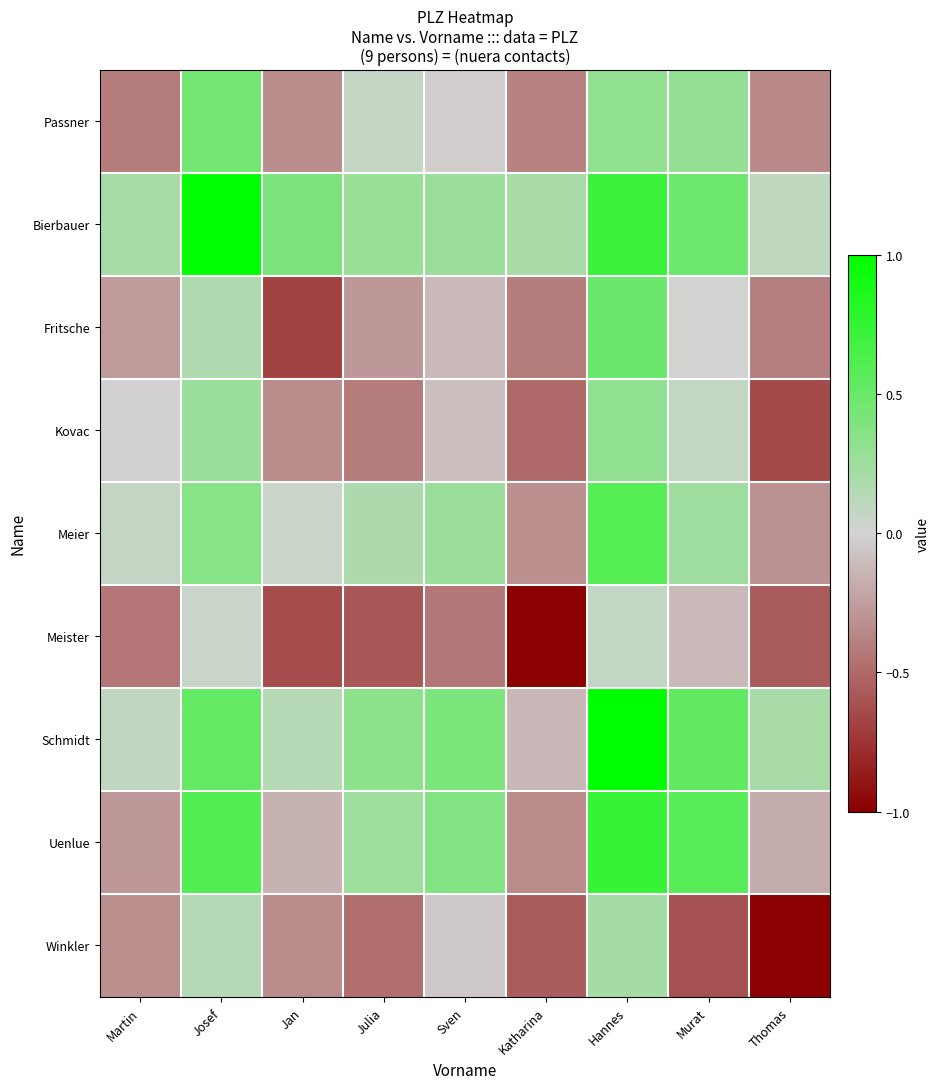

At which category is the sum across all series the highest?

Hannes